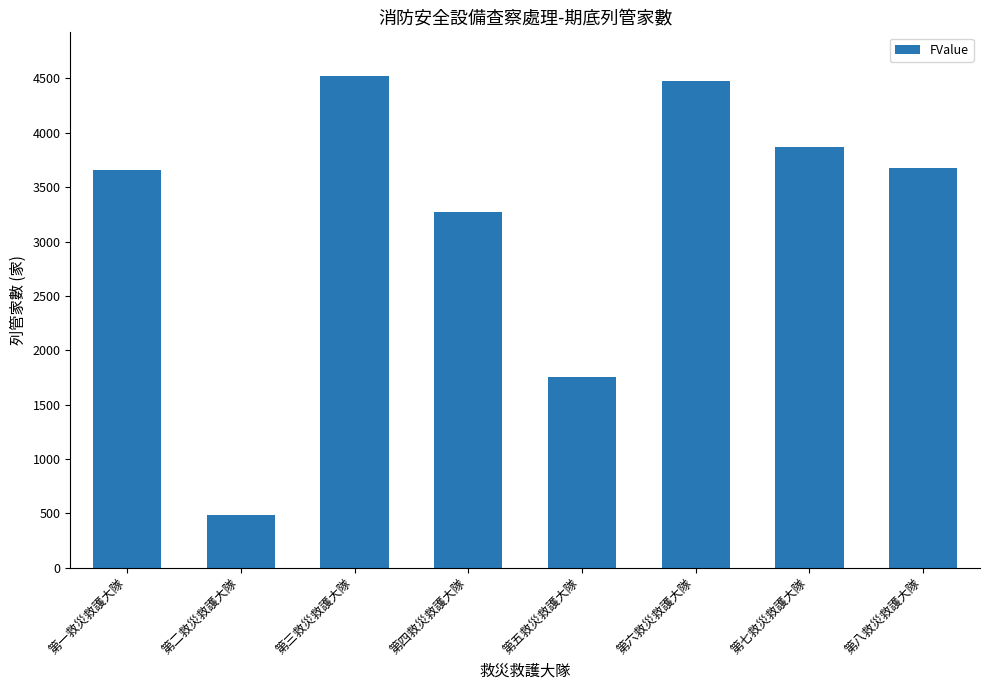

Reading left to right, transcribe all the data shown in this chart.

第一救災救護大隊=3655	第二救災救護大隊=490	第三救災救護大隊=4523	第四救災救護大隊=3273	第五救災救護大隊=1757	第六救災救護大隊=4477	第七救災救護大隊=3867	第八救災救護大隊=3678